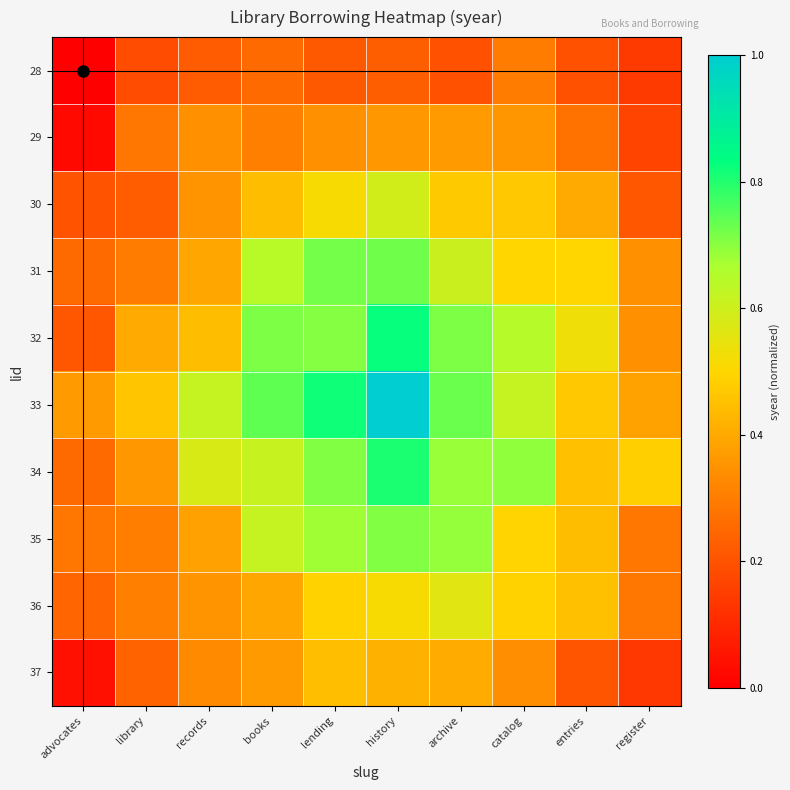

Rank the series by their maximum value, from highest to lowest.

33, 32, 34, 31, 35, 30, 36, 37, 29, 28